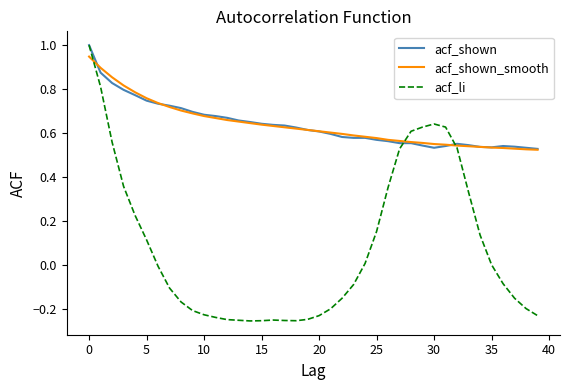

What is the highest value of the acf_li series?

1.0